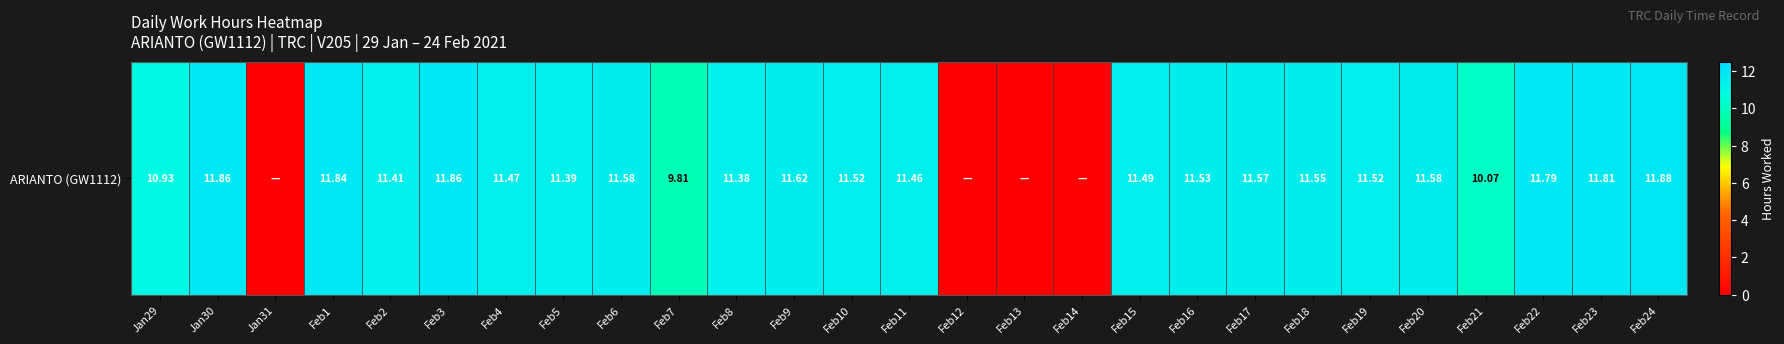

Which label corresponds to the largest value in the chart?

Feb24